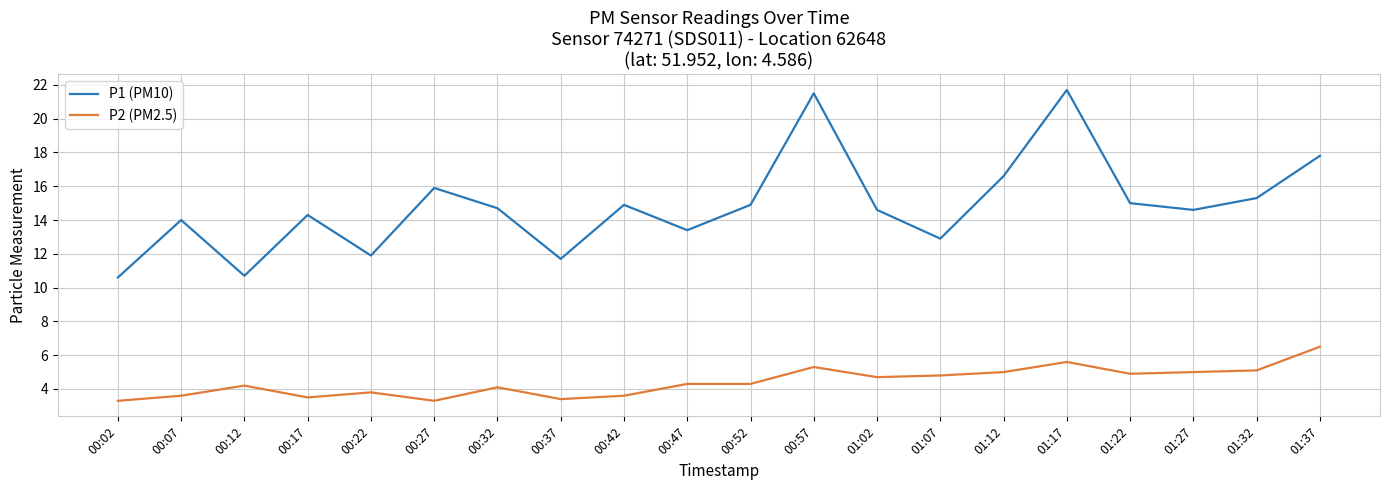

What is the approximate value of P1 (PM10) at 00:17?

14.3